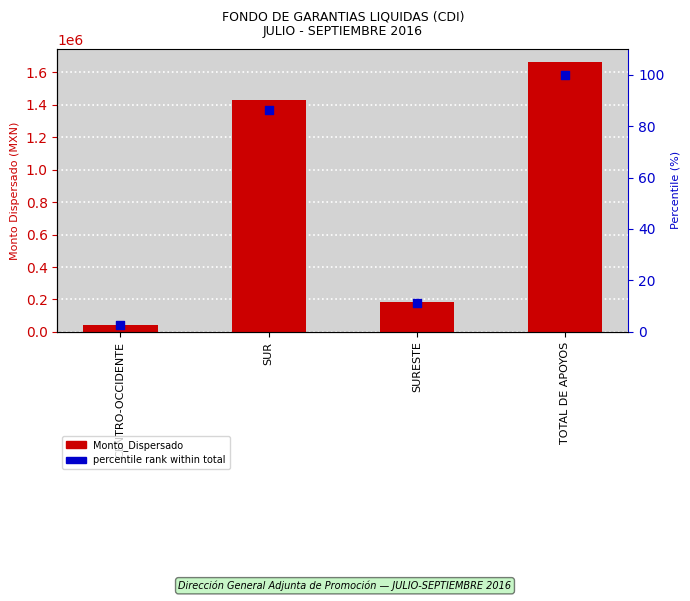

Which series reaches the maximum Y coordinate?

Monto_Dispersado